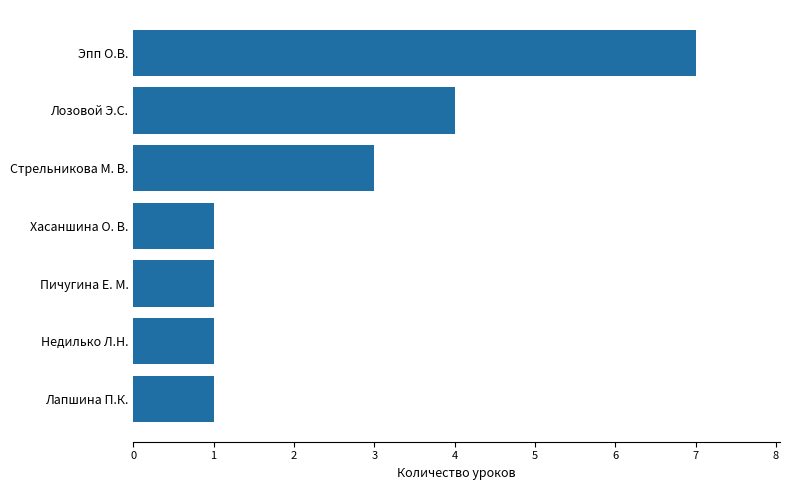

The value at Лапшина П.К. is 2. True or false?

False